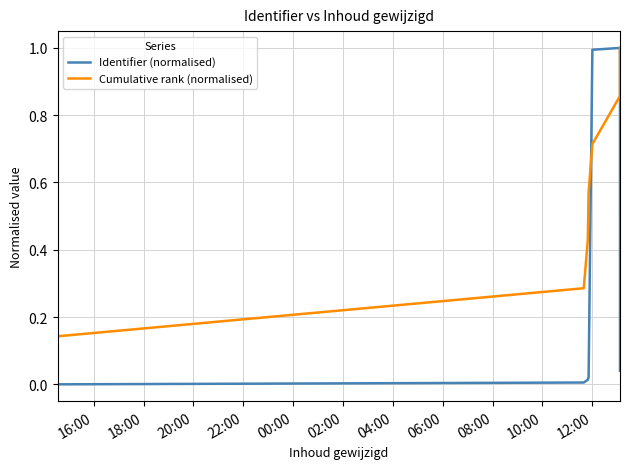

Which series has the largest range (max minus min)?

Identifier (normalised)